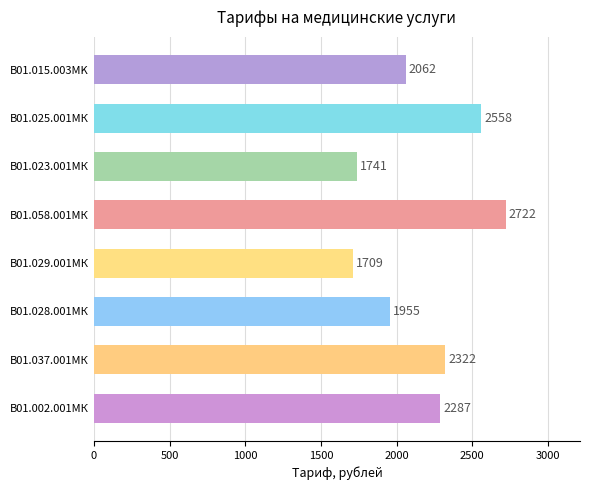

Reading top to bottom, list all the values displayed in this chart.

2062	2558	1741	2722	1709	1955	2322	2287